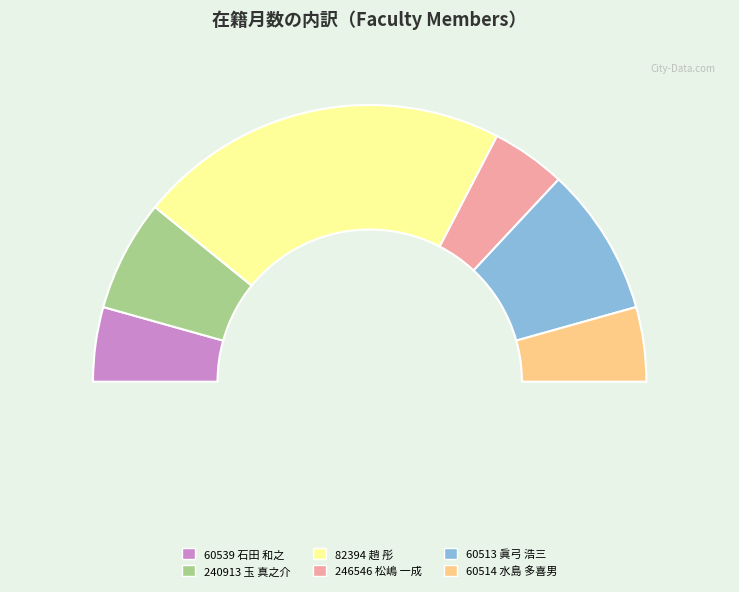

What is the change in value from 60539 石田 和之 to 60513 眞弓 浩三?

+24